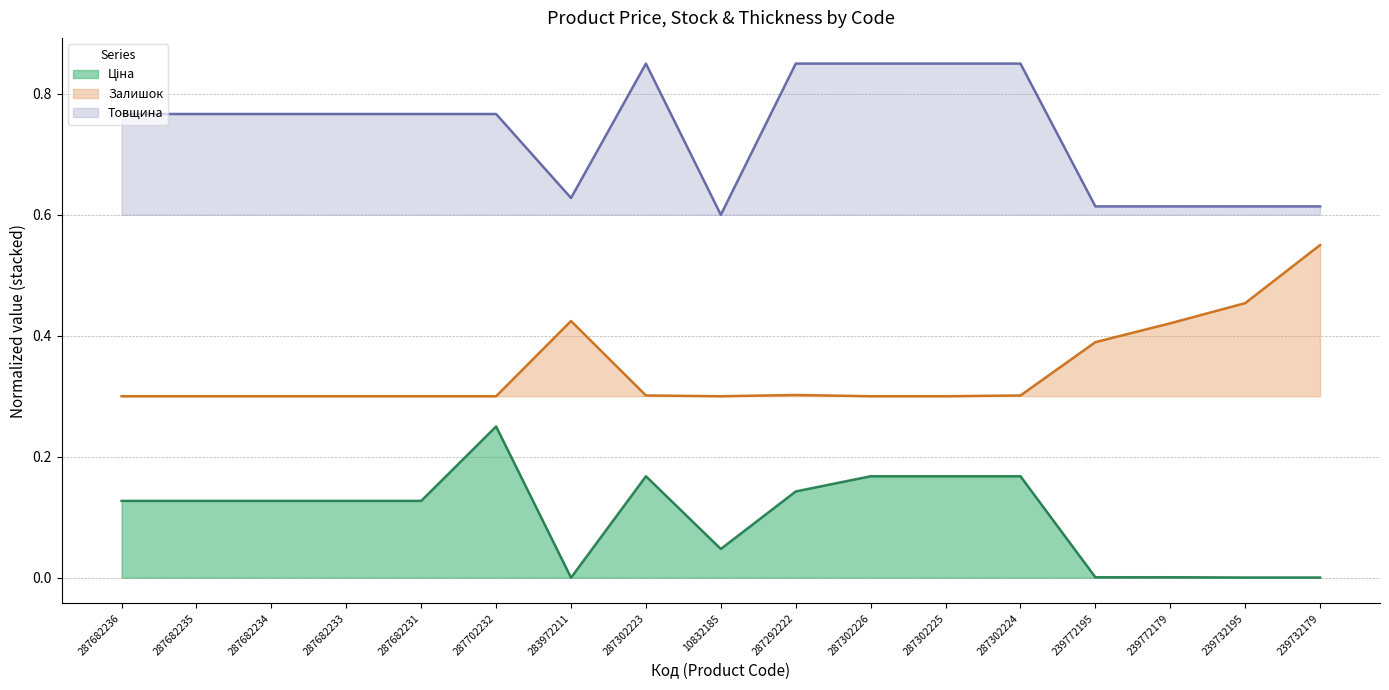

The Залишок series shows 0.4 at 287302225. True or false?

False